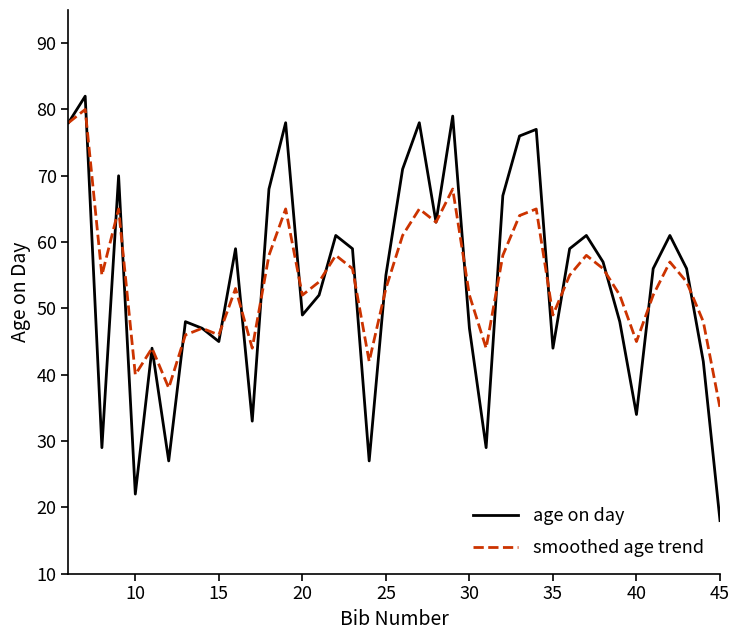

What is the minimum value shown in the chart?

18